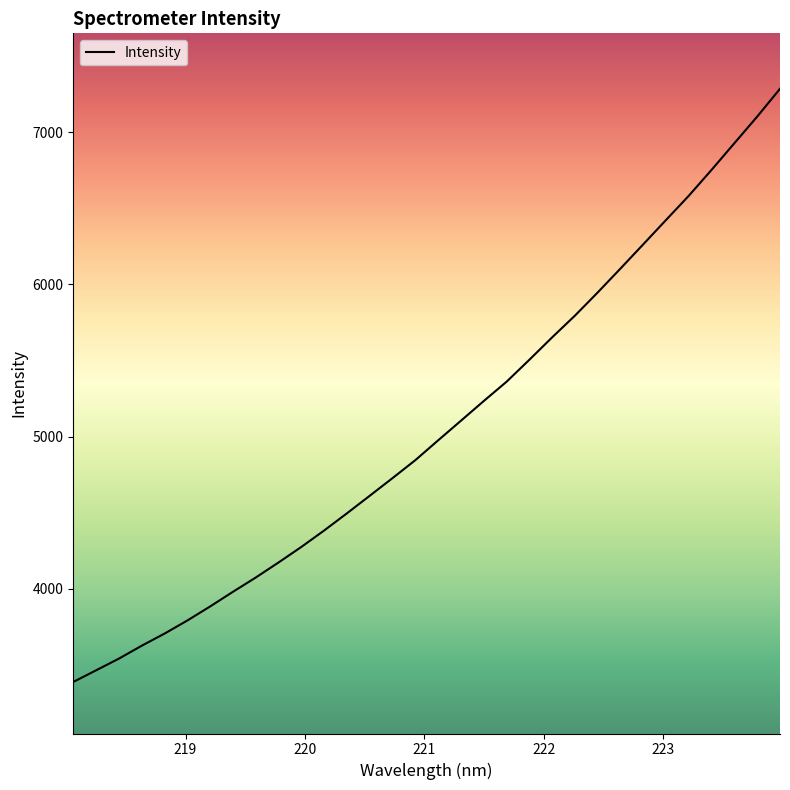

What is the difference between the maximum and minimum values?

3898.3